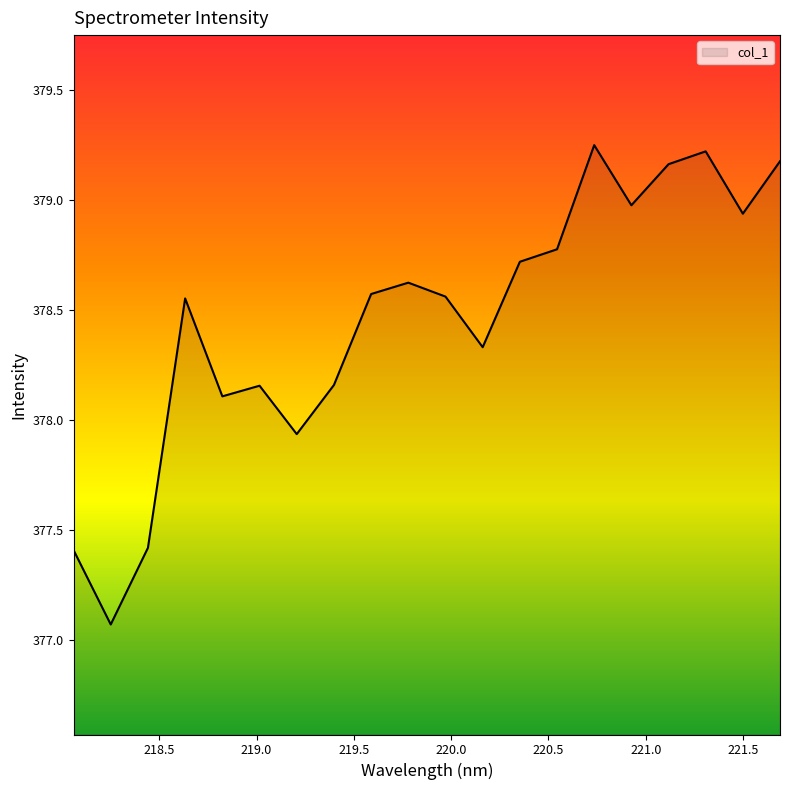

What is the difference between the maximum and minimum values?

2.2